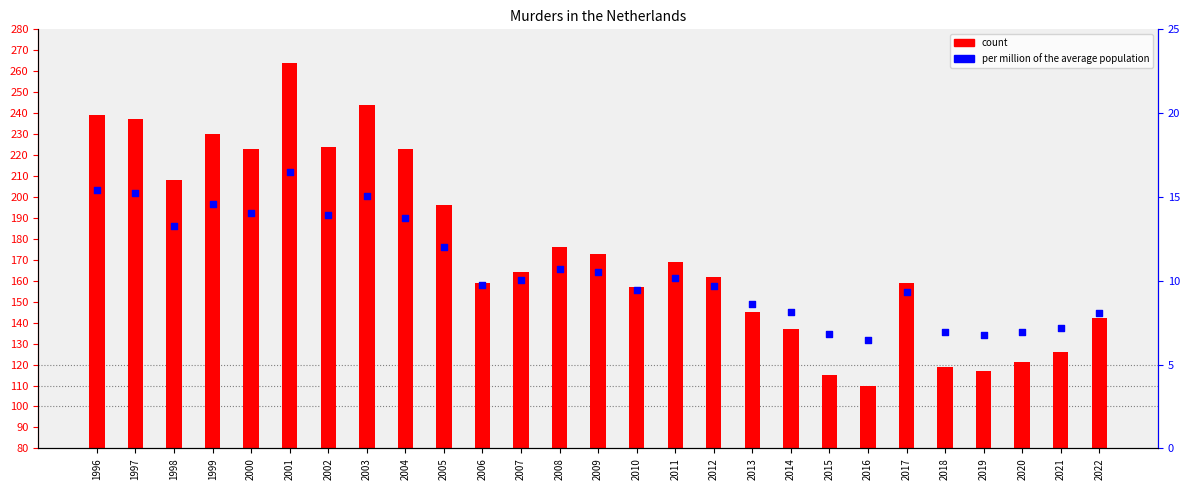

What is the total value across all series at 1997?

172.2